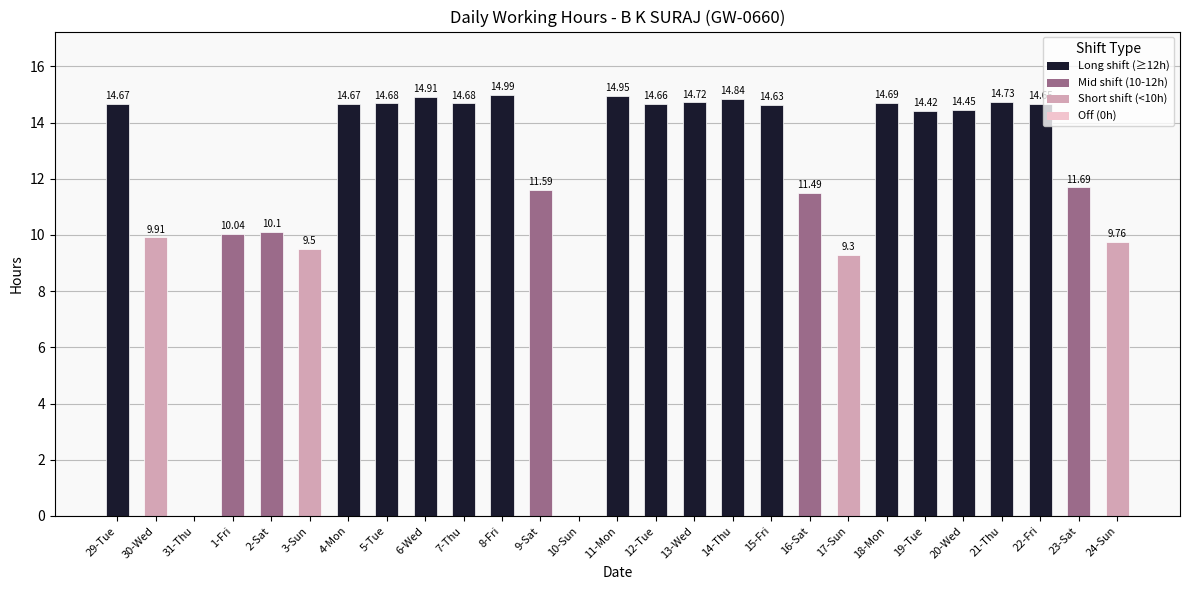

How many categories are shown in the chart?

27